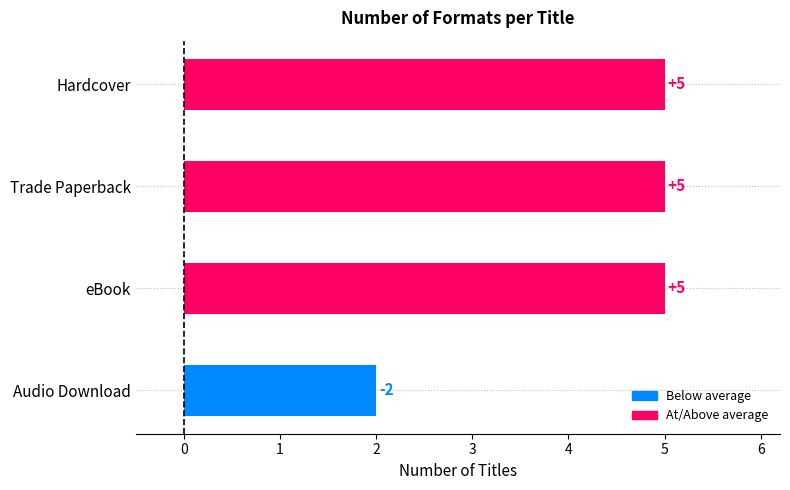

Does the chart contain stacked bars?

No